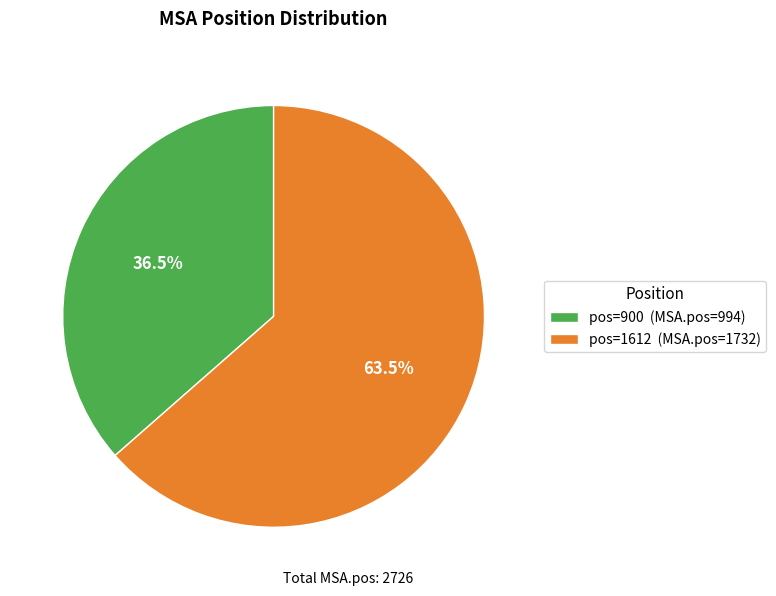

What is the total percentage of pos=1612 (MSA.pos=1732) and pos=900 (MSA.pos=994)?

100.0%